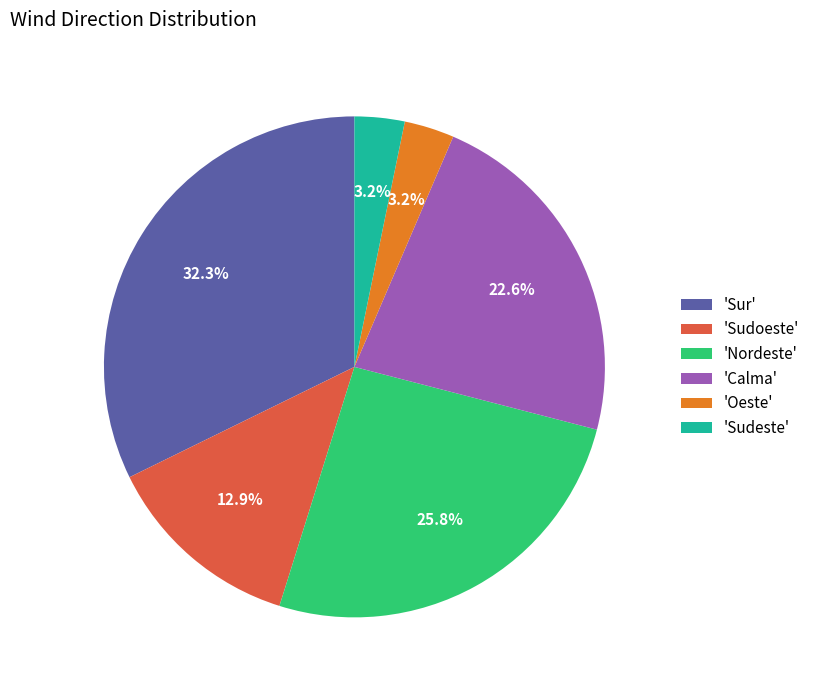

To the nearest percent, what is the difference between the largest and smallest slice percentages?

29%